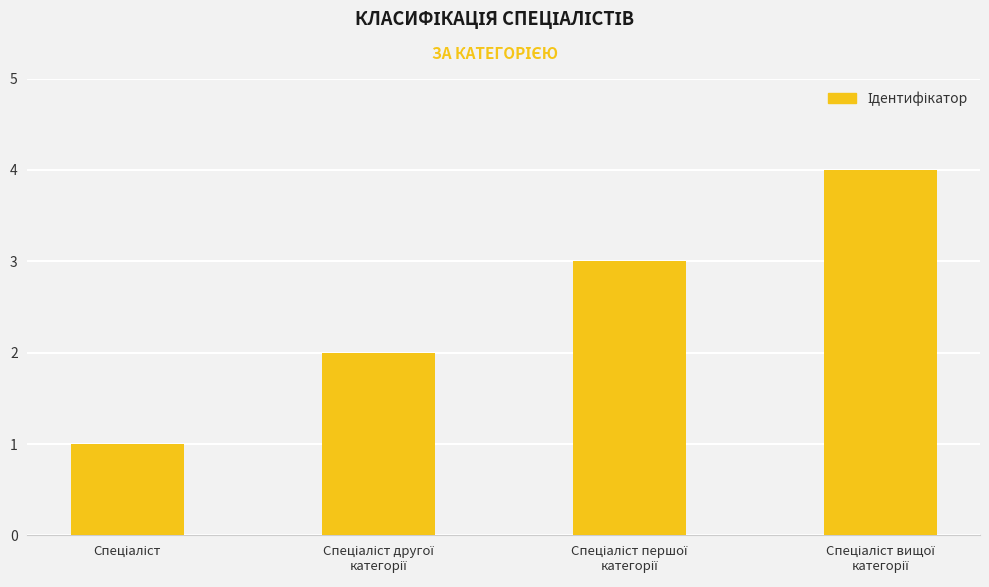

How many distinct data groups are displayed?

1